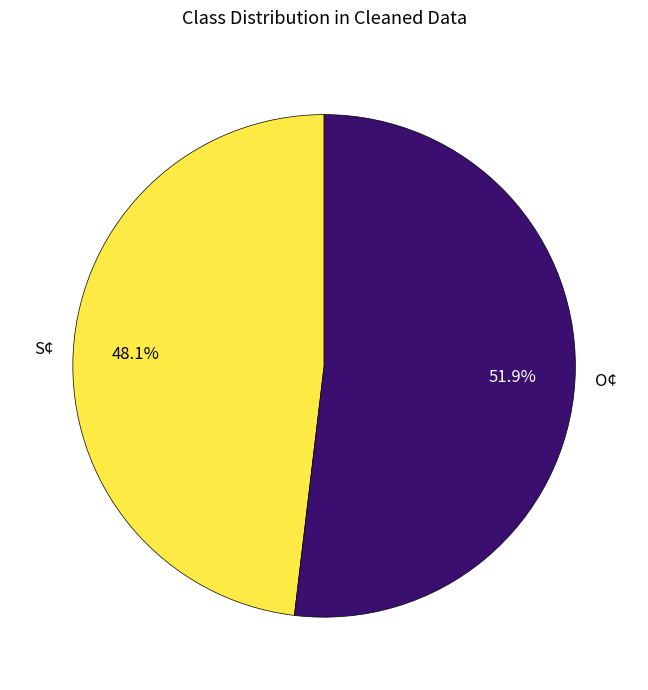

How much of the chart is everything except O¢?

48.1%